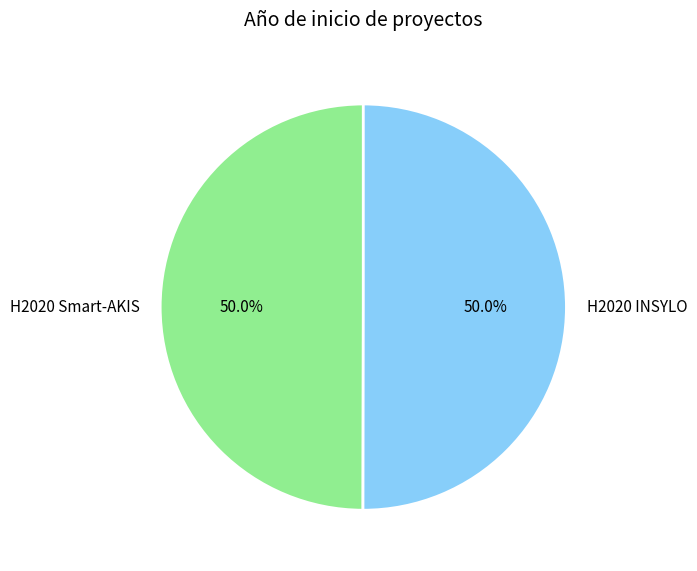

What is the total percentage of H2020 Smart-AKIS and H2020 INSYLO?

100.0%